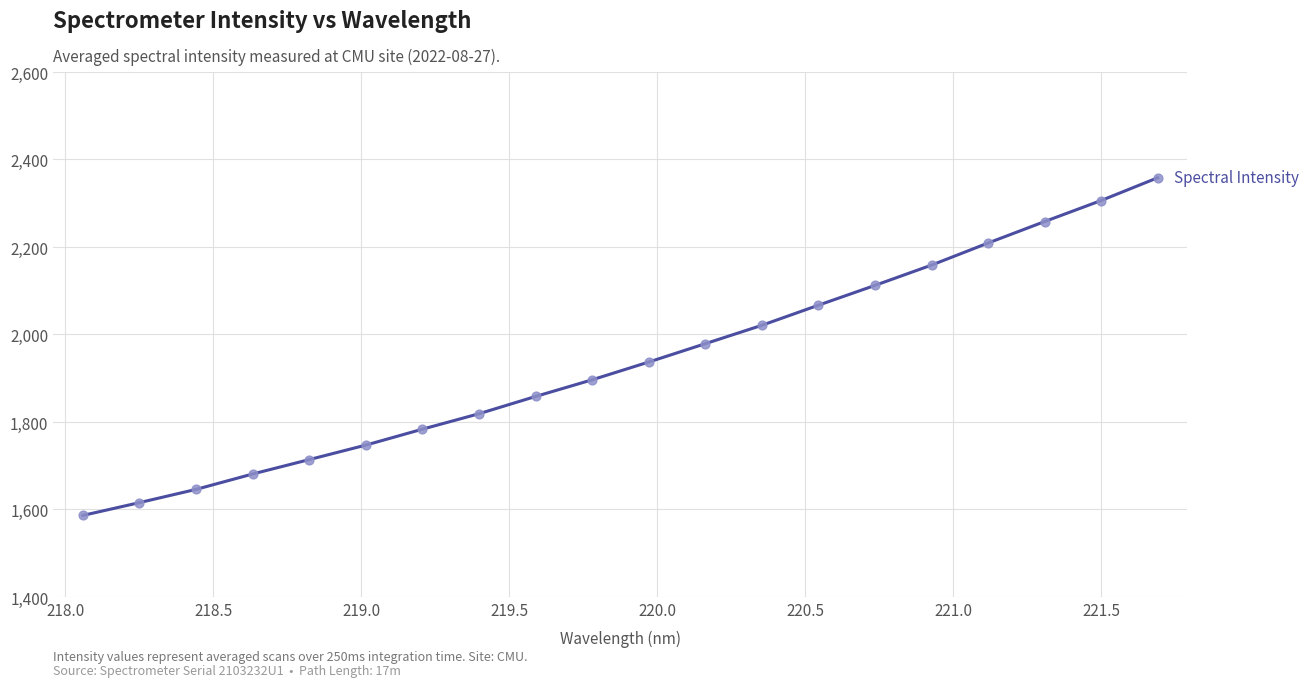

What is the minimum value shown in the chart?

1586.4